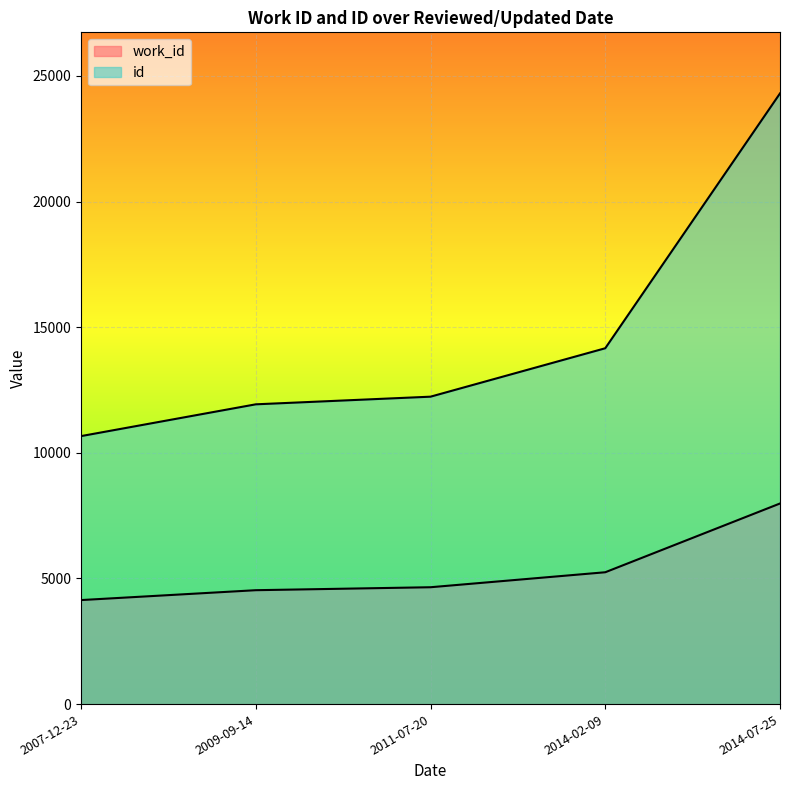

What is the total value across all series at 2009-09-14?

16464